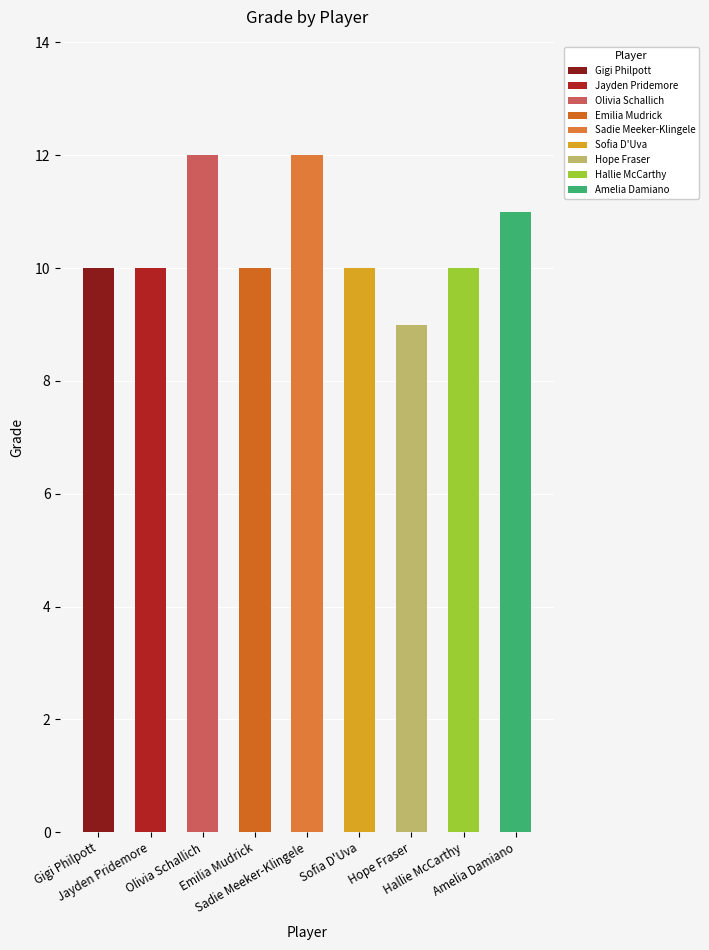

What is the average value?

10